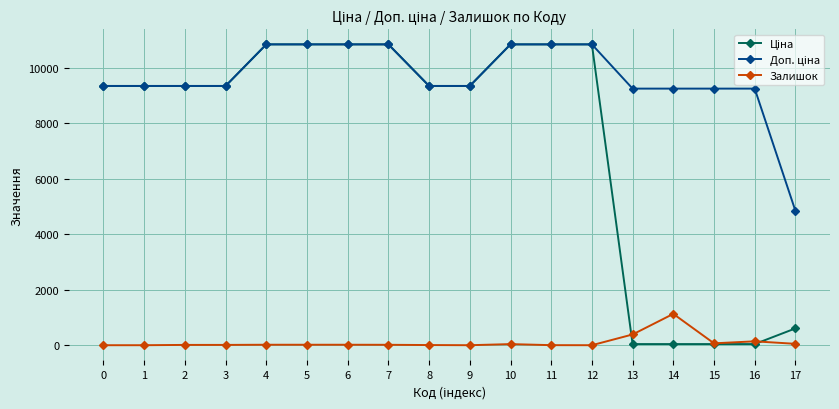

Read the Залишок value at 10.

40.0